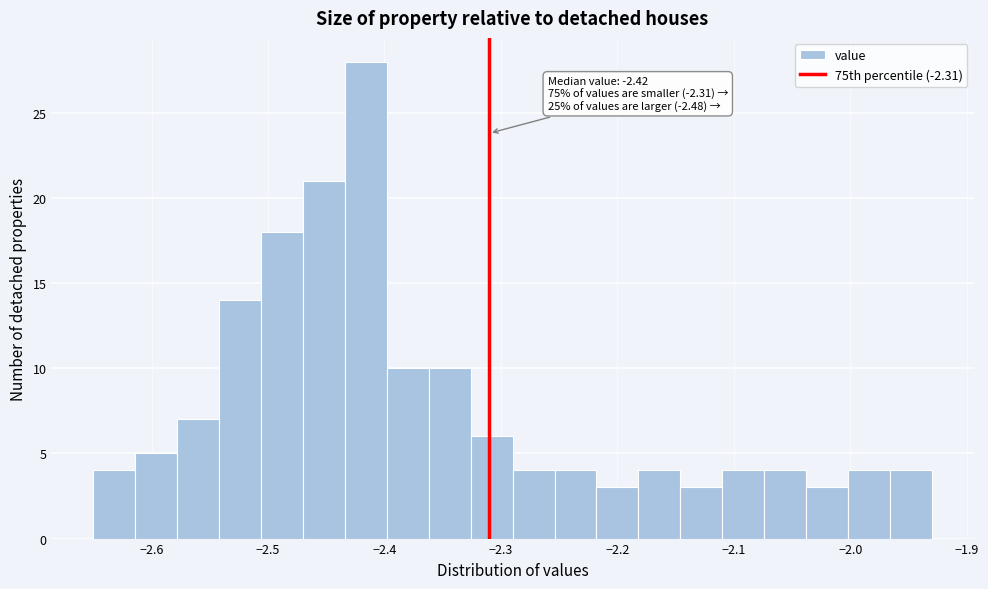

Around what value on the x-axis is the tallest bar? Give the approximate position of its centre, as read against the axis.

-2.42